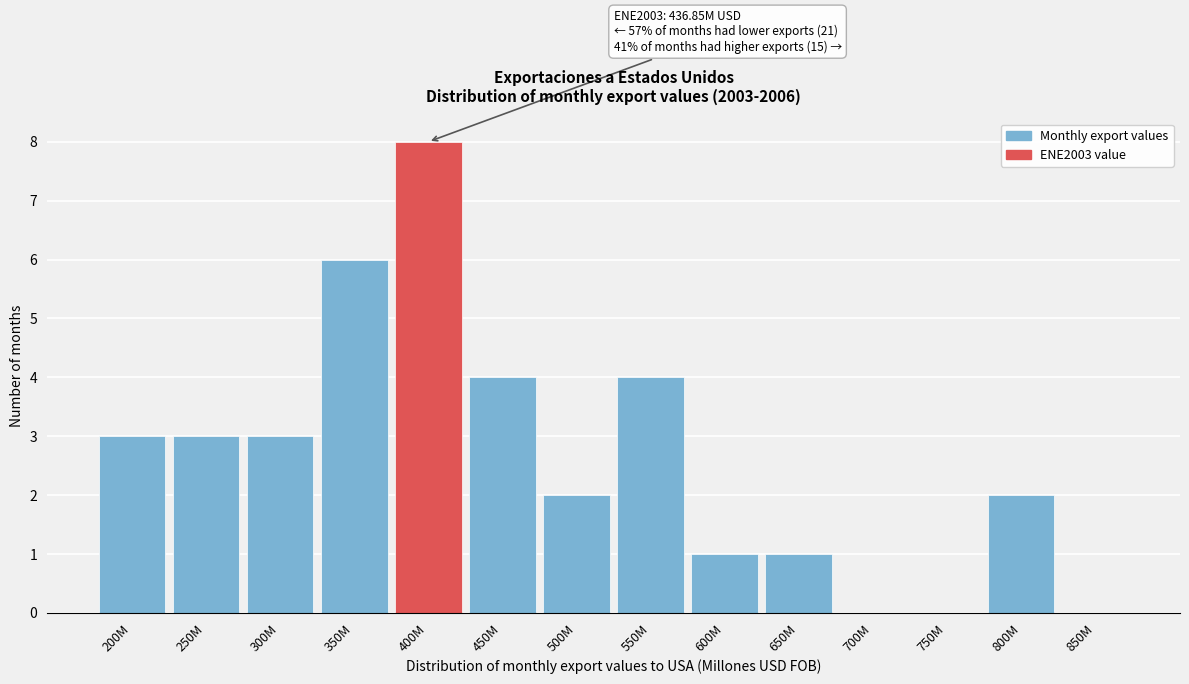

Reading right to left, extract all data points from this chart.

850M=0	800M=2	750M=0	700M=0	650M=1	600M=1	550M=4	500M=2	450M=4	400M=8	350M=6	300M=3	250M=3	200M=3